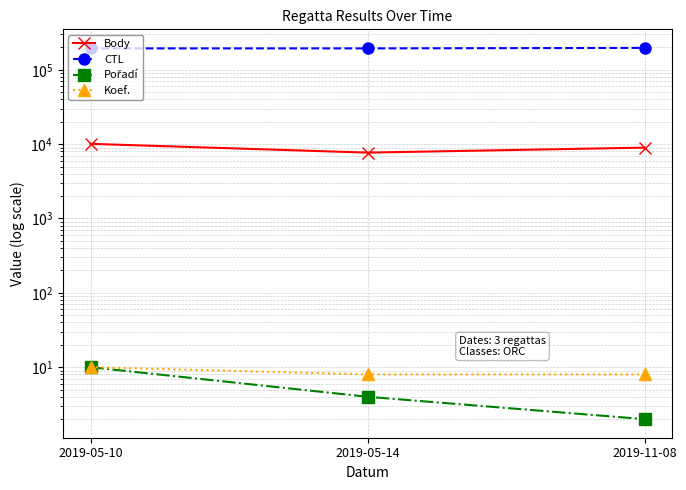

Is this an area chart (filled region under the line)?

No